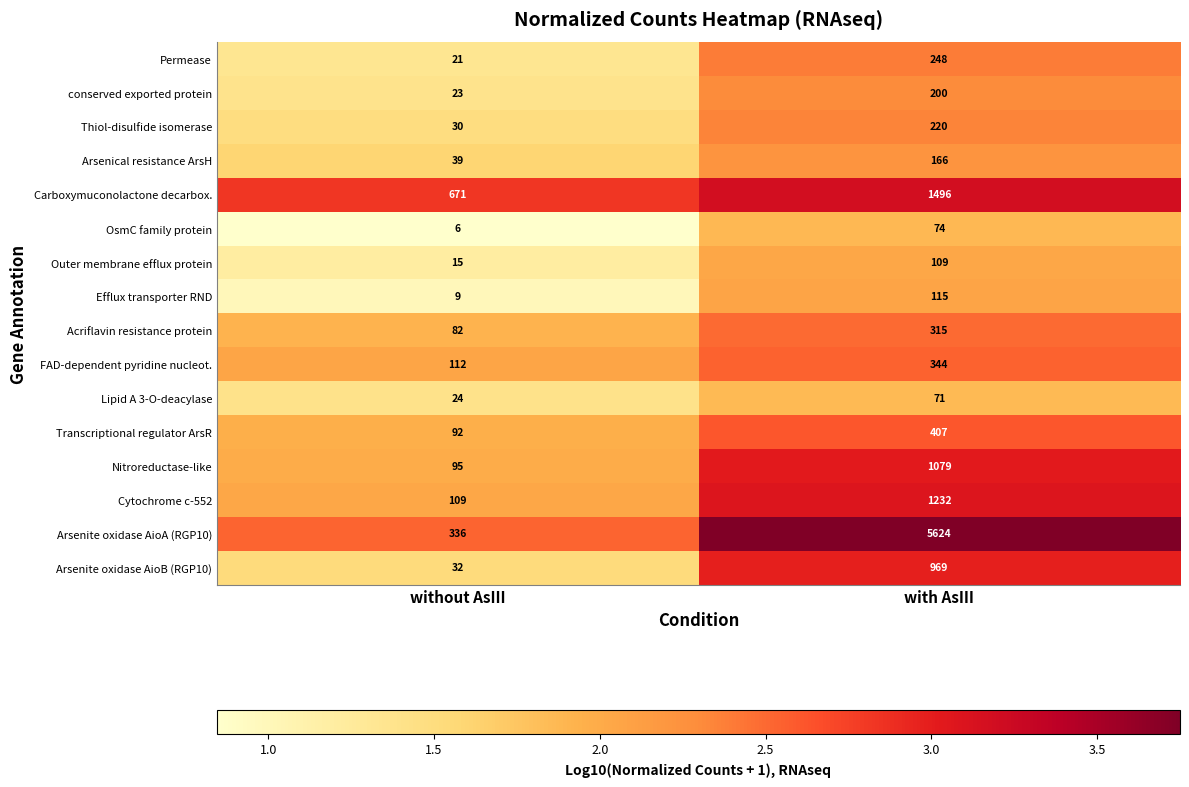

At which label is OsmC family protein closest to 40?

without AsIII